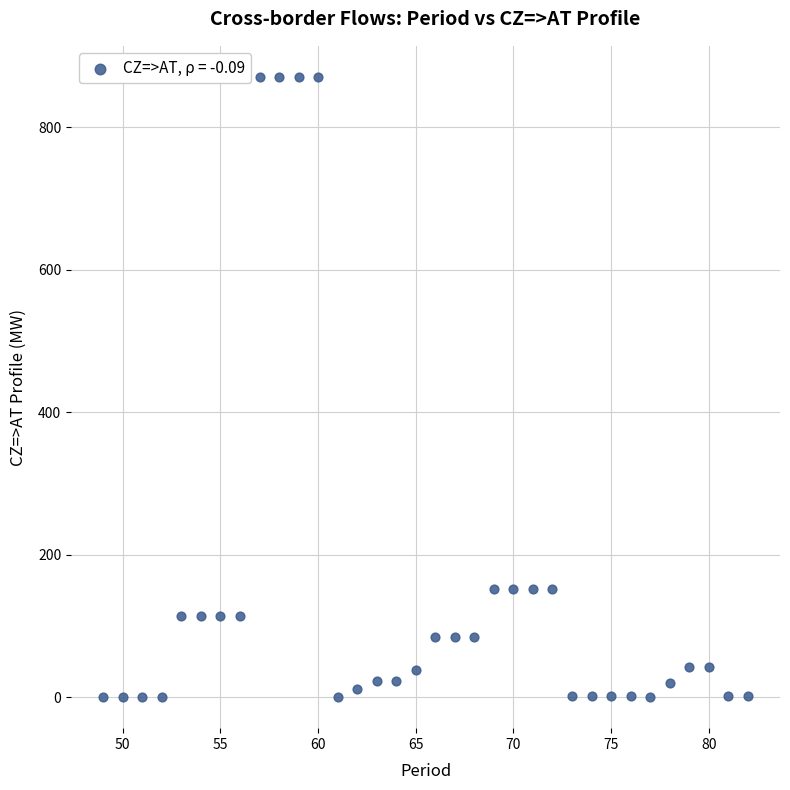

What is the range of X values (max minus min)?

33.0